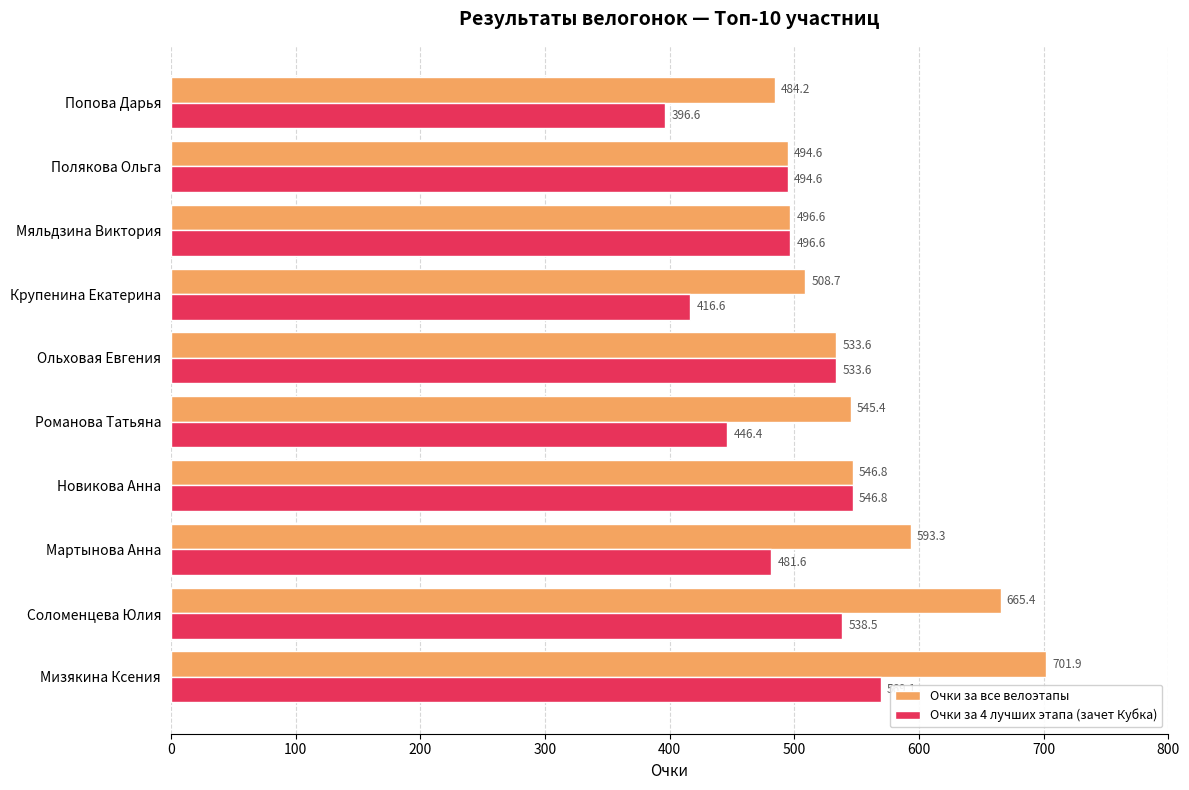

List the series in order of their peak value, lowest first.

Очки за 4 лучших этапа (зачет Кубка), Очки за все велоэтапы